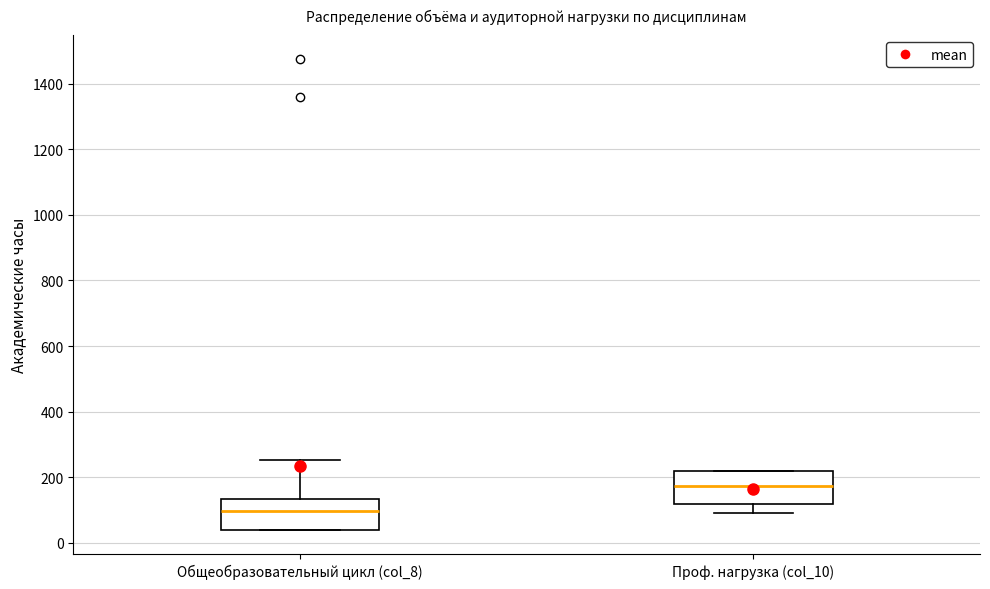

Where is the lower edge of the box for Проф. нагрузка (col_10) on the y-axis? The values are not printed on the chart, so give them approximately, as read against the axis.

120